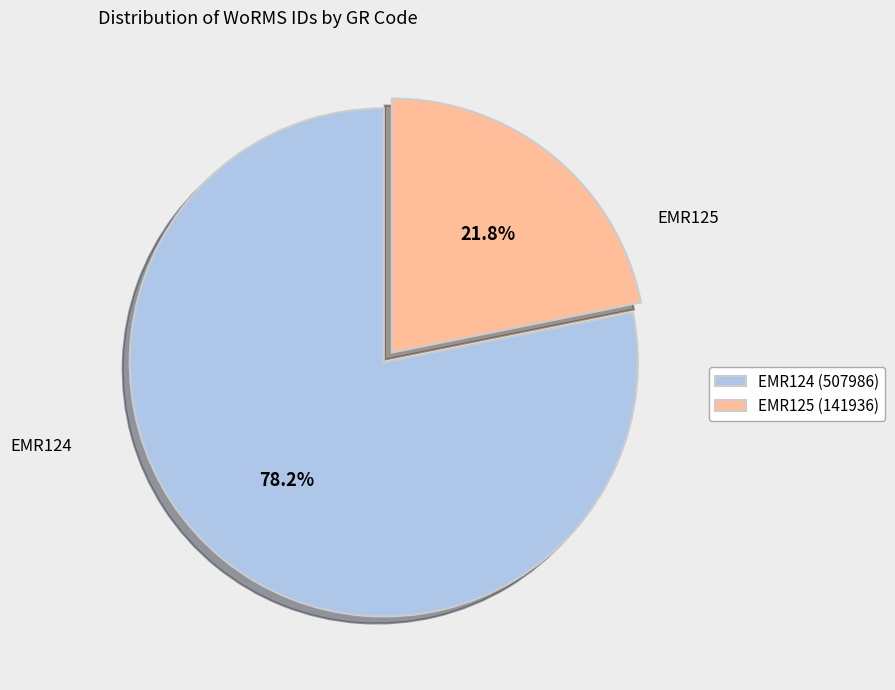

What is the total percentage of EMR125 and EMR124?

100.0%